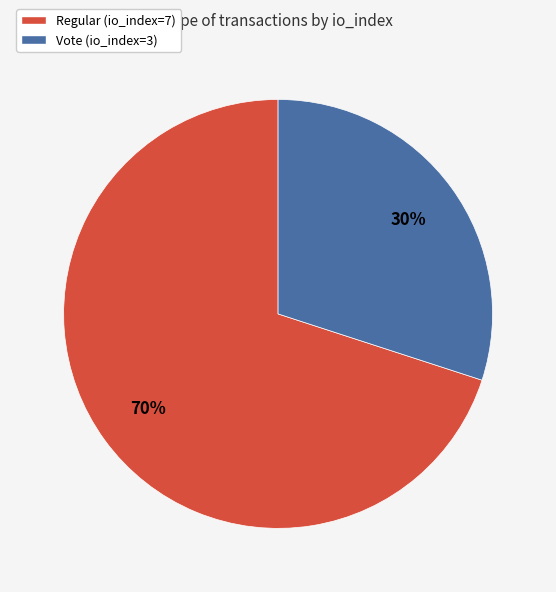

To the nearest percent, what is the average slice percentage?

50%